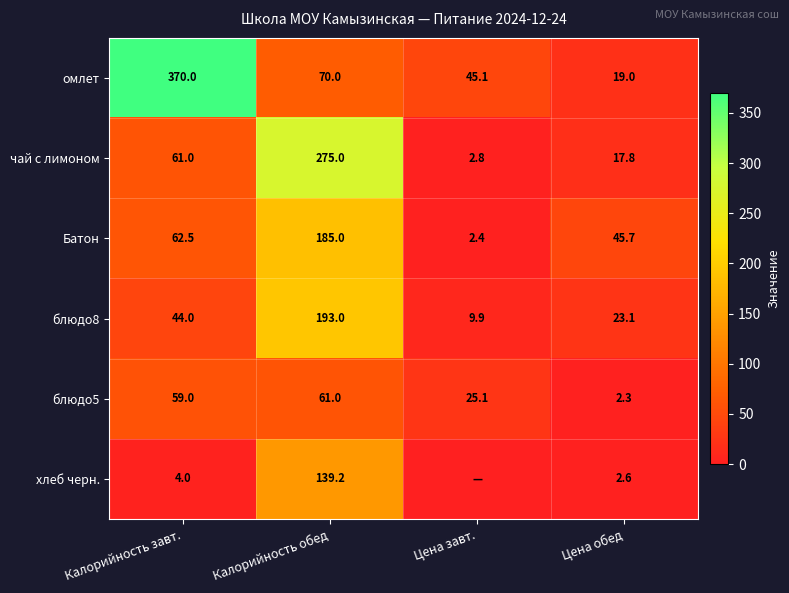

At which label does блюдо5 reach its minimum?

Цена обед